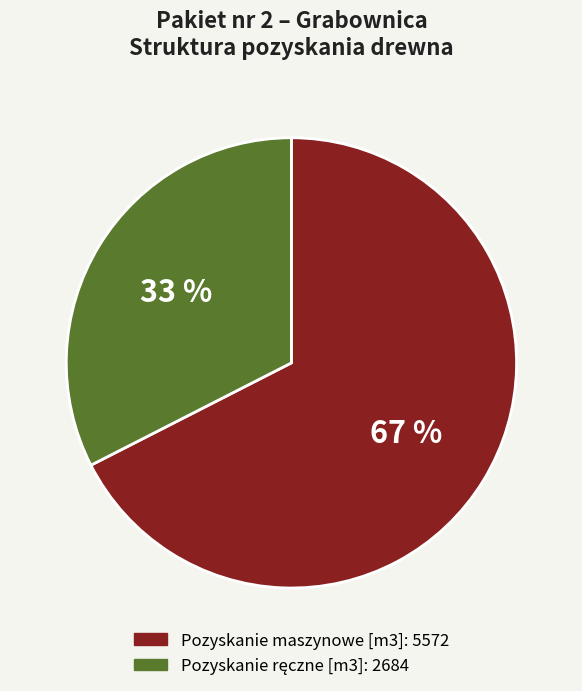

Count the number of slices in the pie.

2